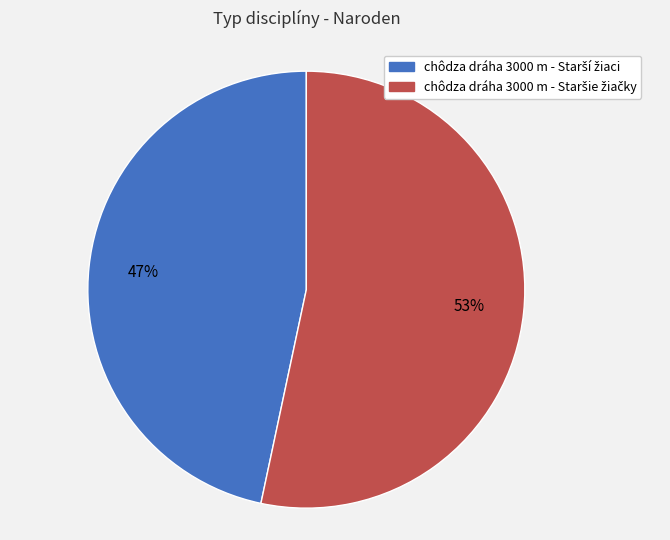

Is there a majority slice in this chart?

Yes